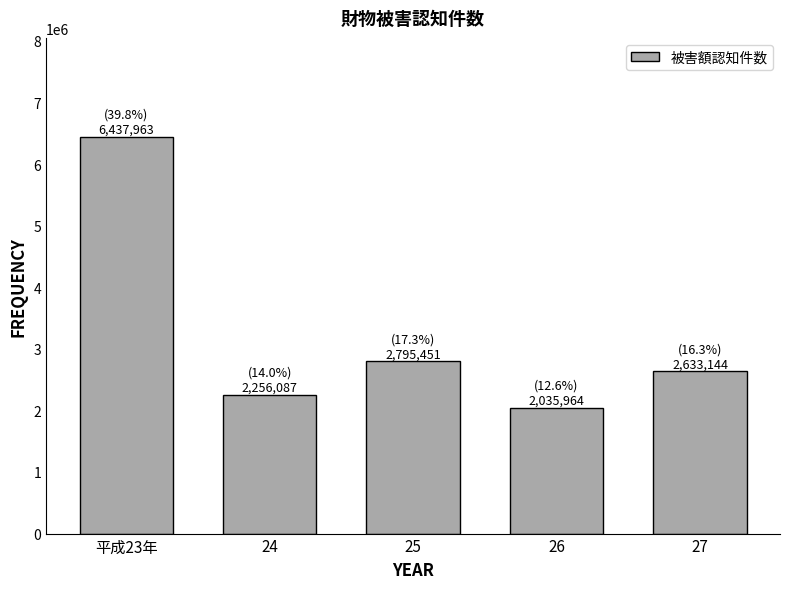

Reading left to right, extract all data points from this chart.

平成23年=6437963	24=2256087	25=2795451	26=2035964	27=2633144